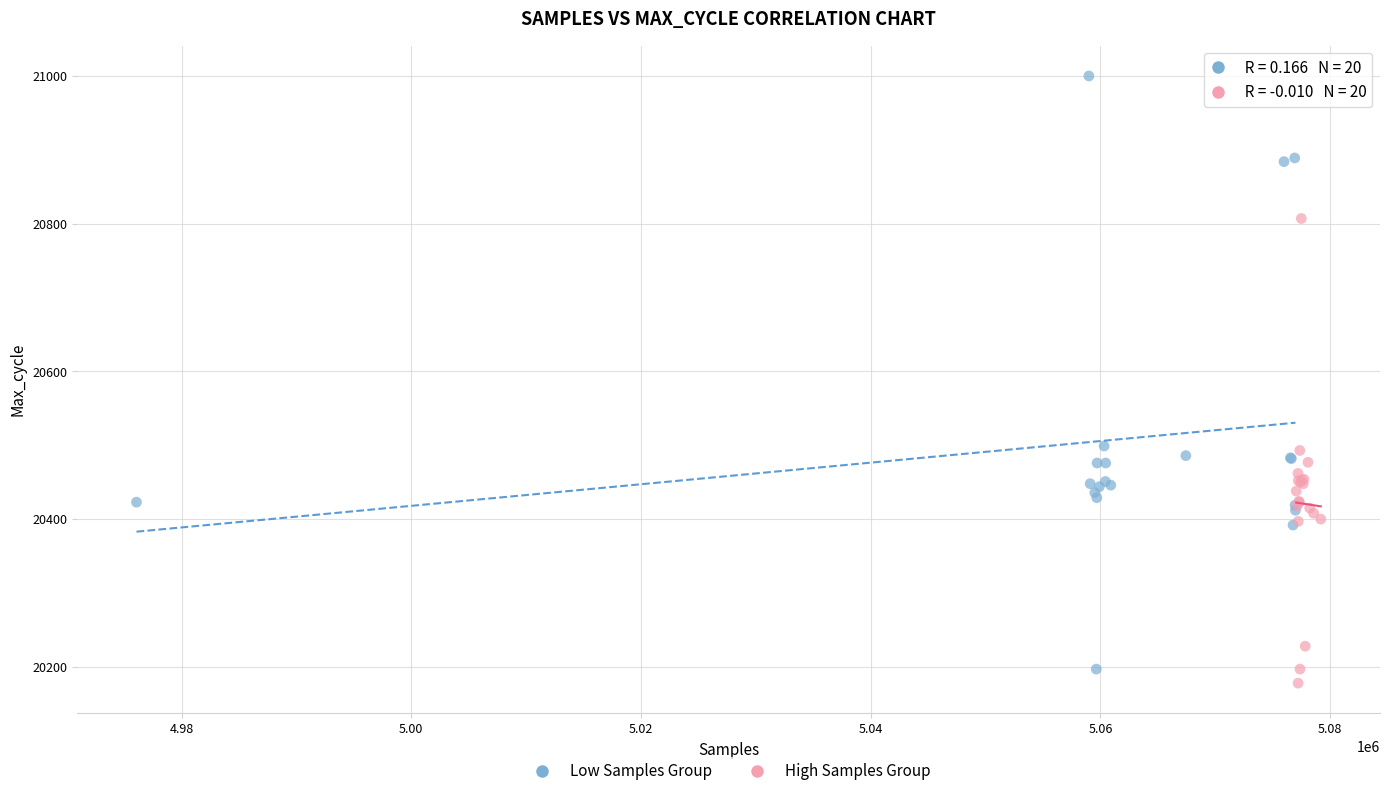

Which series contains the highest Y value?

Low Samples Group